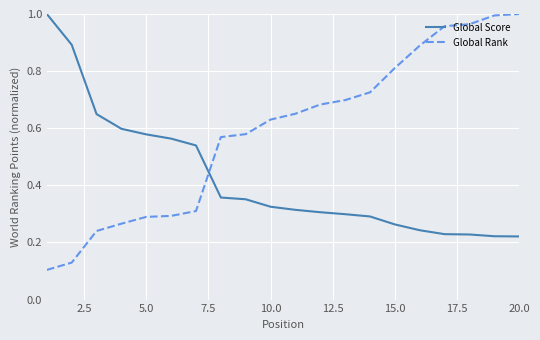

Which series has the largest total across all categories?

Global Rank